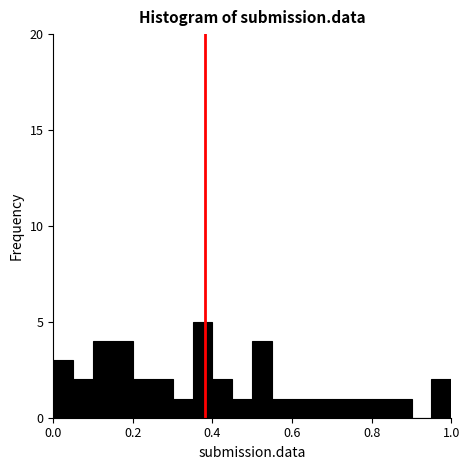

Read against the x-axis, roughly where is the centre of the tallest bar?

0.38